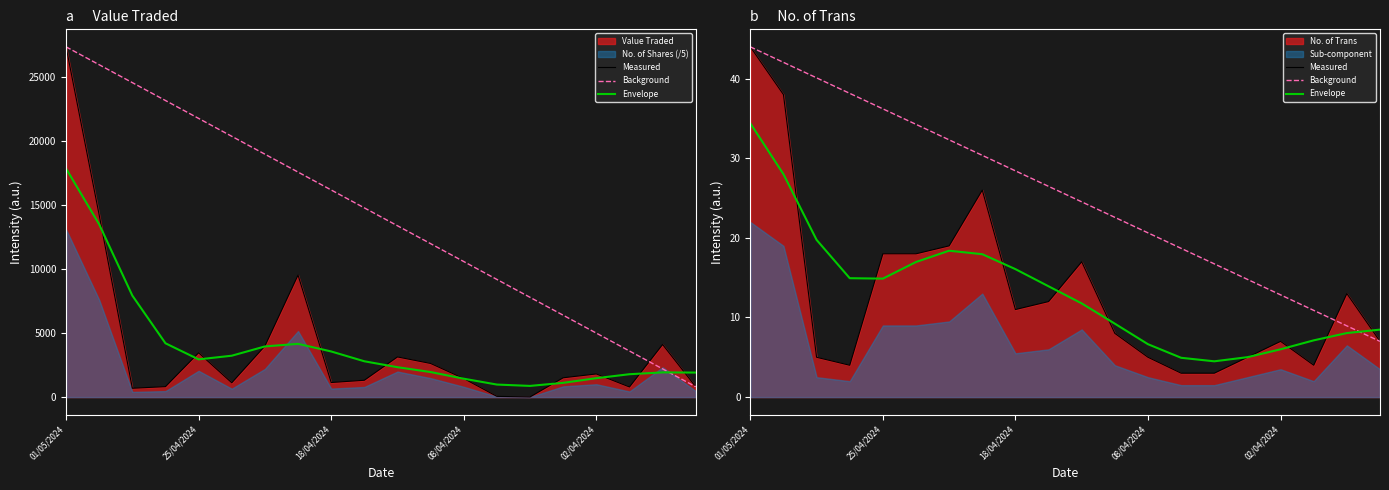

How many intersections are there between Envelope and Background?

1